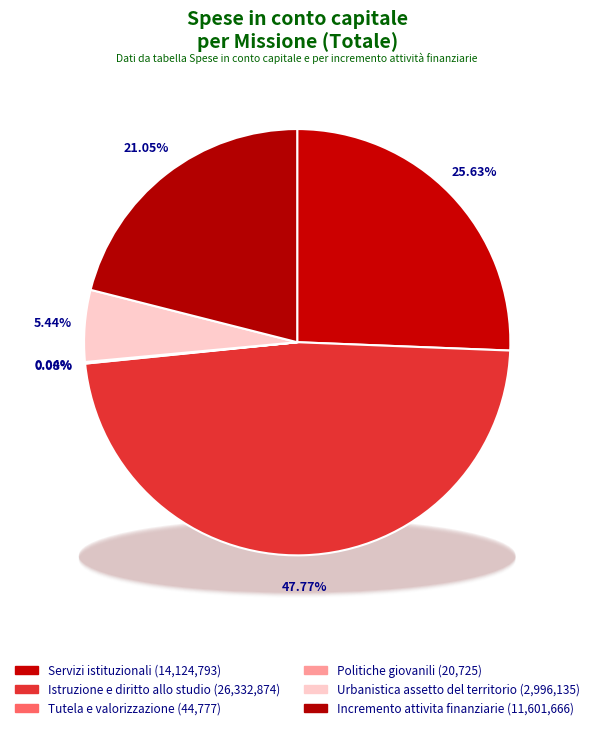

Is the sum of Servizi istituzionali and Urbanistica assetto del territorio greater than half?

No